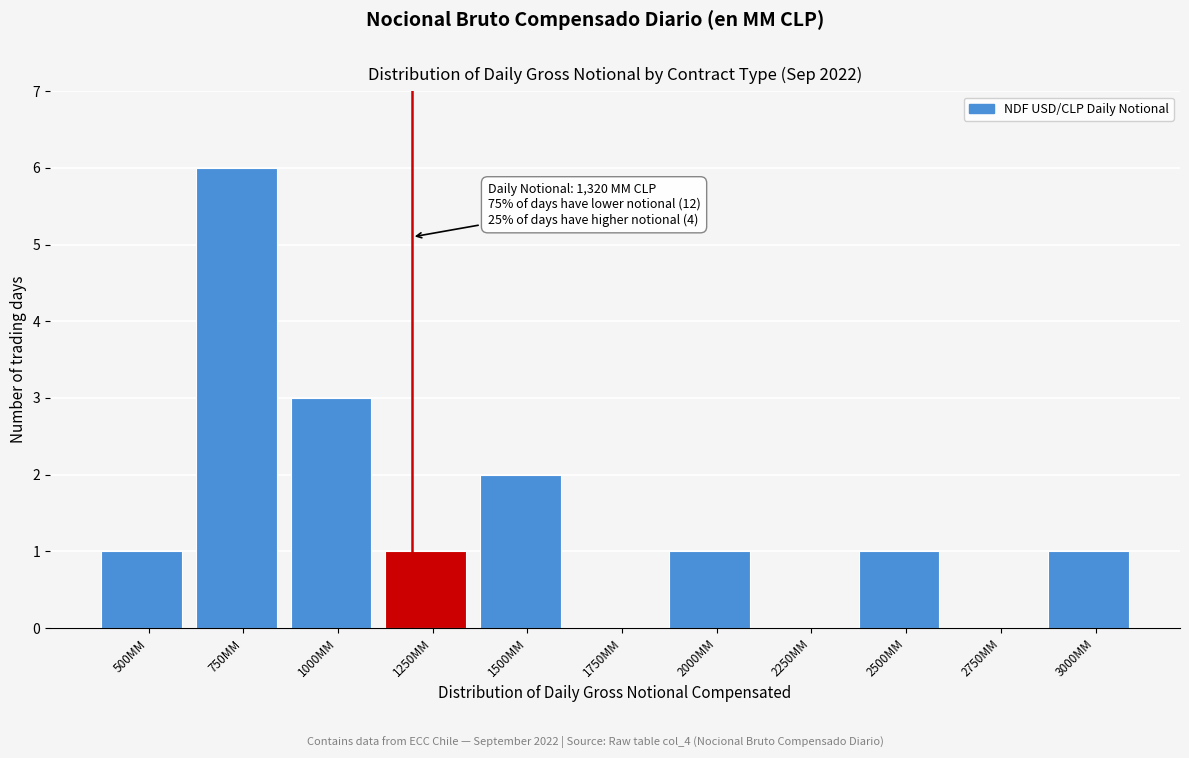

Reading right to left, transcribe all the data shown in this chart.

3000MM=1	2750MM=0	2500MM=1	2250MM=0	2000MM=1	1750MM=0	1500MM=2	1250MM=1	1000MM=3	750MM=6	500MM=1